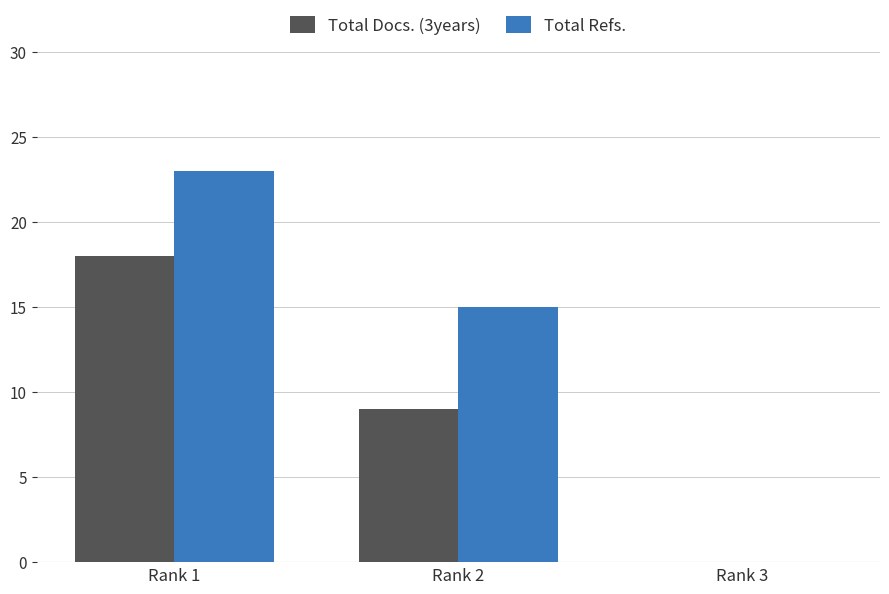

Where is Total Refs. nearest to the value 11?

Rank 2